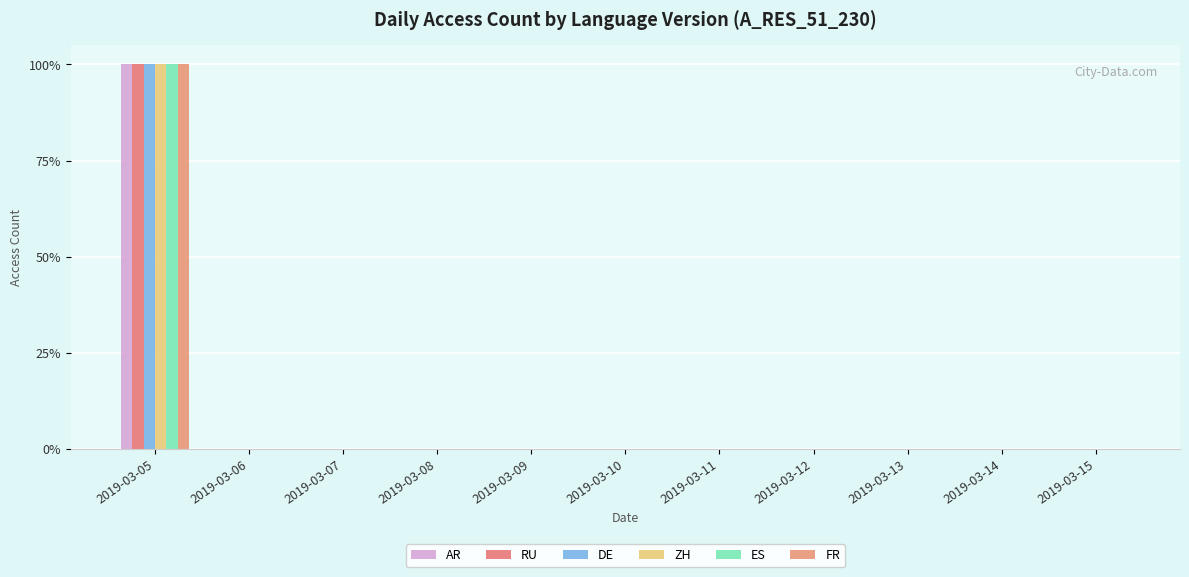

Is it true that ES equals 0 at 2019-03-10?

True